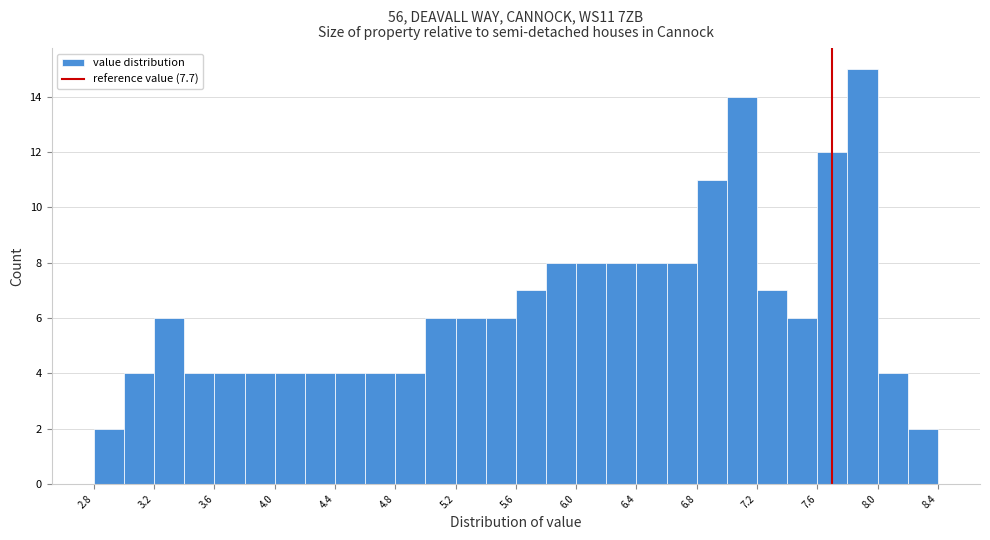

Reading left to right, list every bar in this chart as the range it spans on the x-axis followed by its height. The values are not printed on the chart, so give them approximately, as read against the axis.

2.8 to 3.0: 2
3.0 to 3.2: 4
3.2 to 3.4: 6
3.4 to 3.6: 4
3.6 to 3.8: 4
3.8 to 4.0: 4
4.0 to 4.2: 4
4.2 to 4.4: 4
4.4 to 4.6: 4
4.6 to 4.8: 4
4.8 to 5.0: 4
5.0 to 5.2: 6
5.2 to 5.4: 6
5.4 to 5.6: 6
5.6 to 5.8: 7
5.8 to 6.0: 8
6.0 to 6.2: 8
6.2 to 6.4: 8
6.4 to 6.6: 8
6.6 to 6.8: 8
6.8 to 7.0: 11
7.0 to 7.2: 14
7.2 to 7.4: 7
7.4 to 7.6: 6
7.6 to 7.8: 12
7.8 to 8.0: 15
8.0 to 8.2: 4
8.2 to 8.4: 2